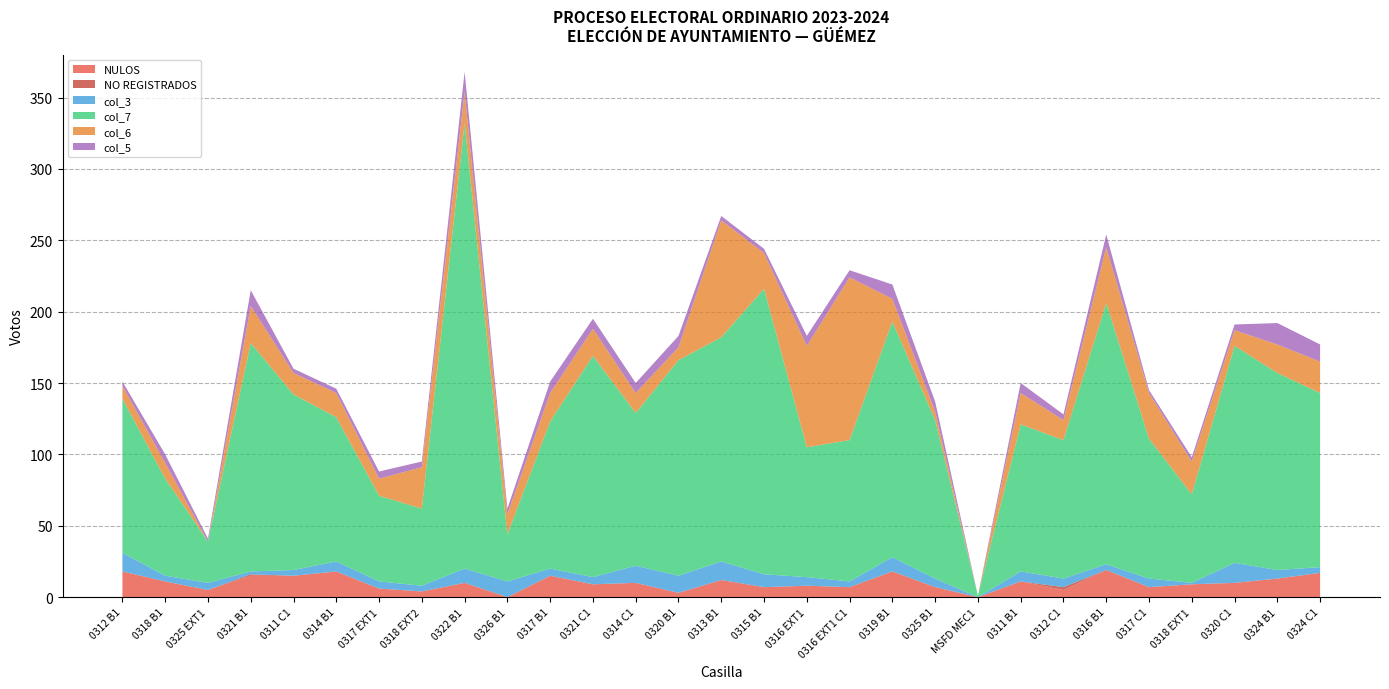

Reading left to right, extract all data points from this chart.

NULOS: 18	11	5	15	15	18	6	4	10	0	15	9	10	3	12	7	8	7	18	7	0	11	5	19	7	9	10	13	17
NO REGISTRADOS: 0	0	0	1	0	0	0	0	0	0	0	0	0	0	0	0	0	0	0	0	0	0	2	0	0	0	0	0	0
col_3: 13	4	5	2	4	7	5	4	10	11	5	5	12	12	13	9	6	4	10	6	0	7	6	4	6	1	14	6	4
col_7: 108	68	29	160	123	101	60	54	312	33	103	155	107	151	157	200	91	99	165	111	1	103	97	183	98	62	152	138	122
col_6: 9	11	0	26	15	17	12	29	22	14	20	19	14	9	82	25	71	114	16	6	0	22	14	39	32	23	11	20	22
col_5: 3	6	2	11	3	3	5	4	14	4	8	7	7	8	3	3	7	5	10	7	0	7	4	9	2	3	4	15	12